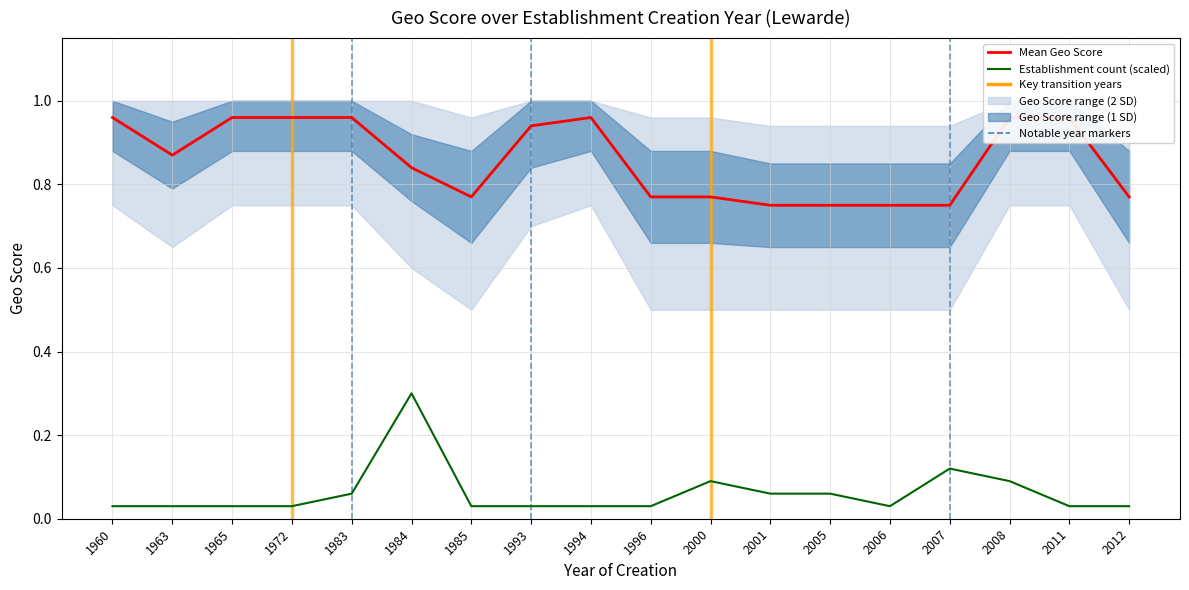

List the series in order of their peak value, lowest first.

Establishment count (scaled), Mean Geo Score